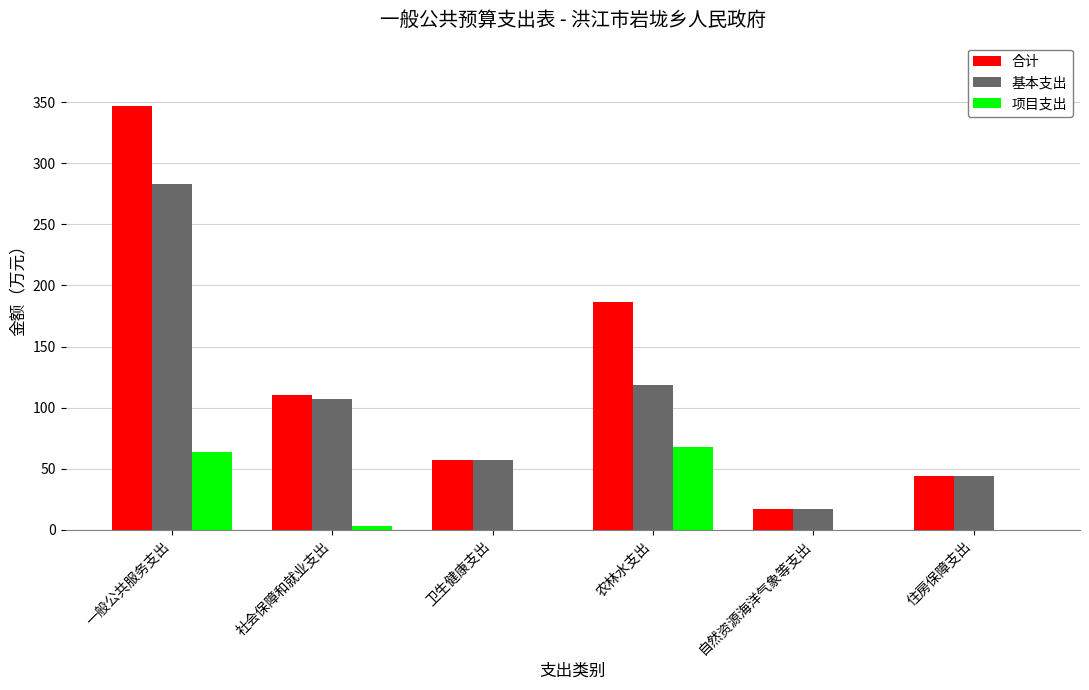

What is the sum of the 合计 values at 住房保障支出 and 卫生健康支出?

101.0